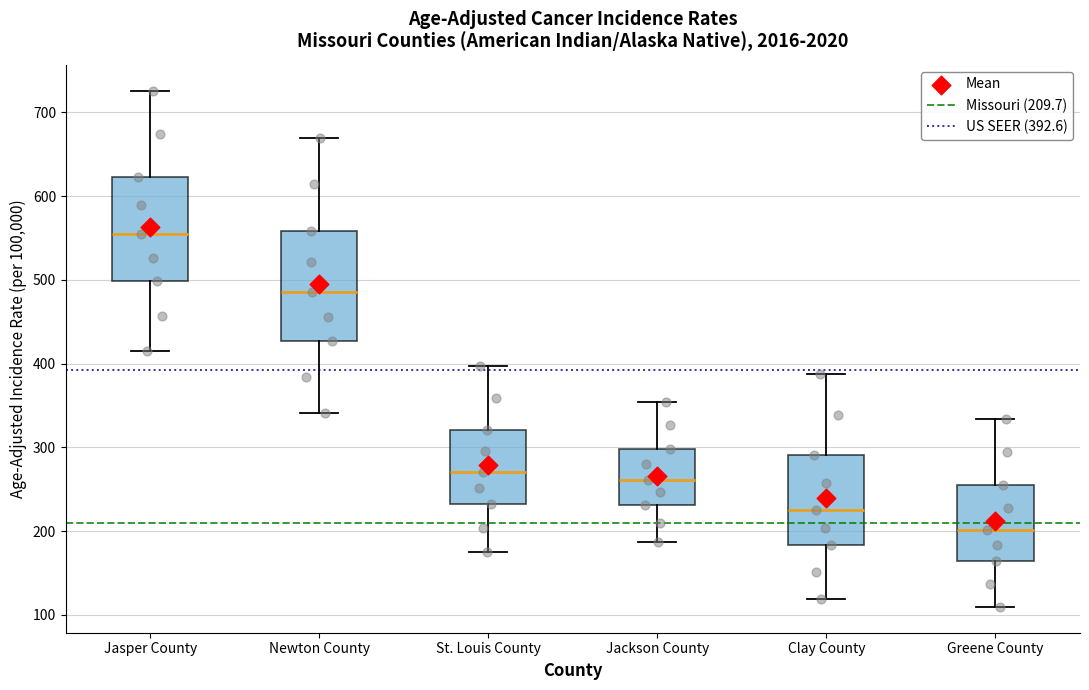

Where does the median line of the box for Clay County sit on the y-axis? The values are not printed on the chart, so give them approximately, as read against the axis.

230